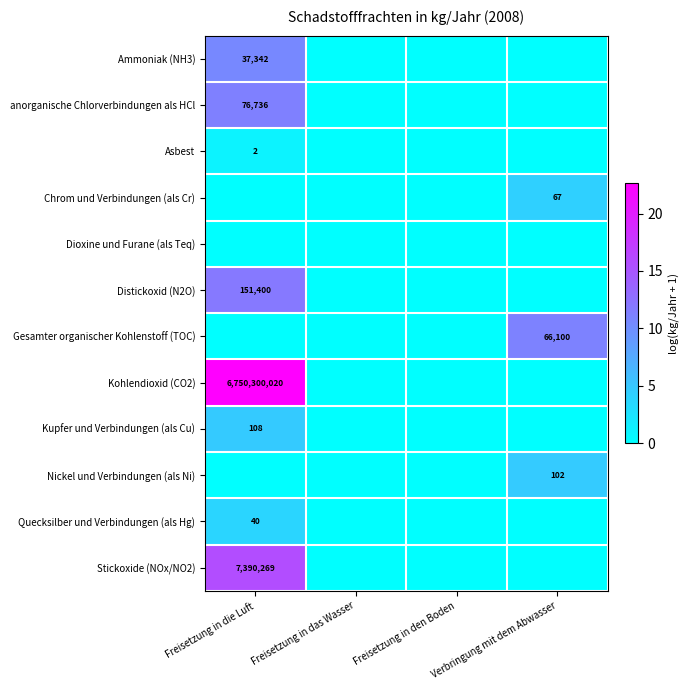

Which category has the lowest value across all series?

Freisetzung in das Wasser